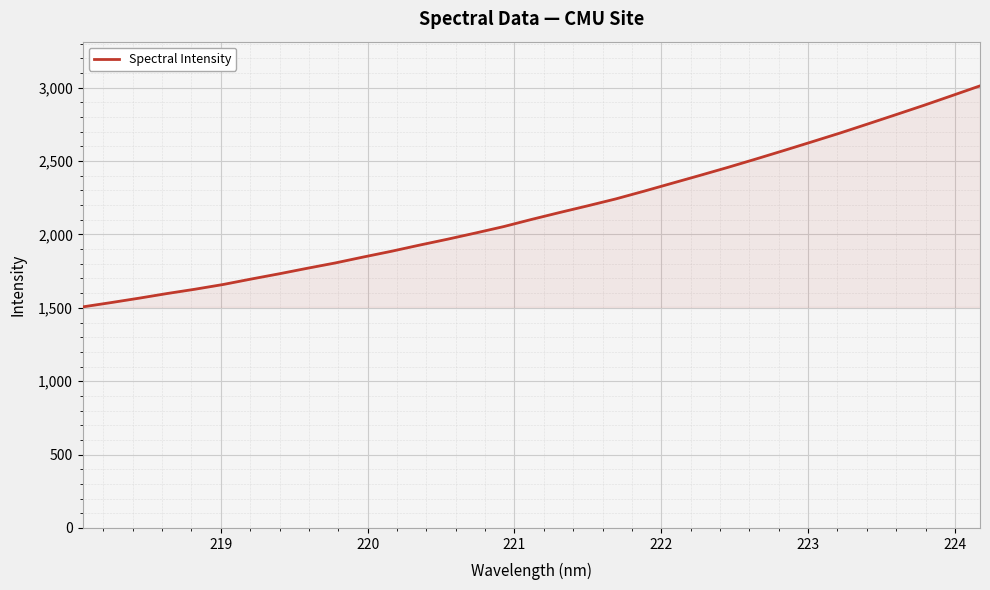

What is the difference between the maximum and minimum values?

1506.2